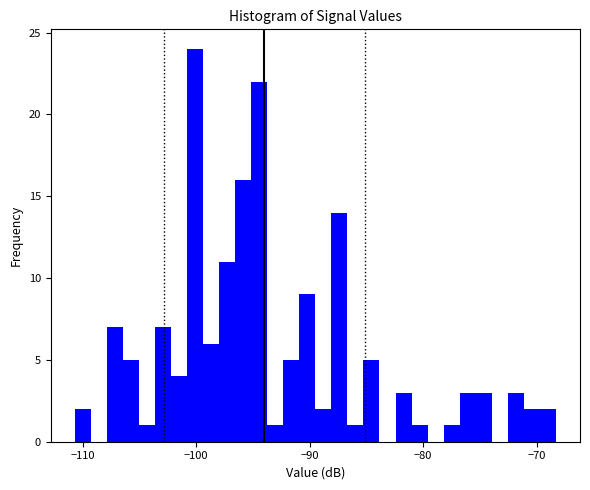

Read against the x-axis, roughly where is the centre of the tallest bar?

-100